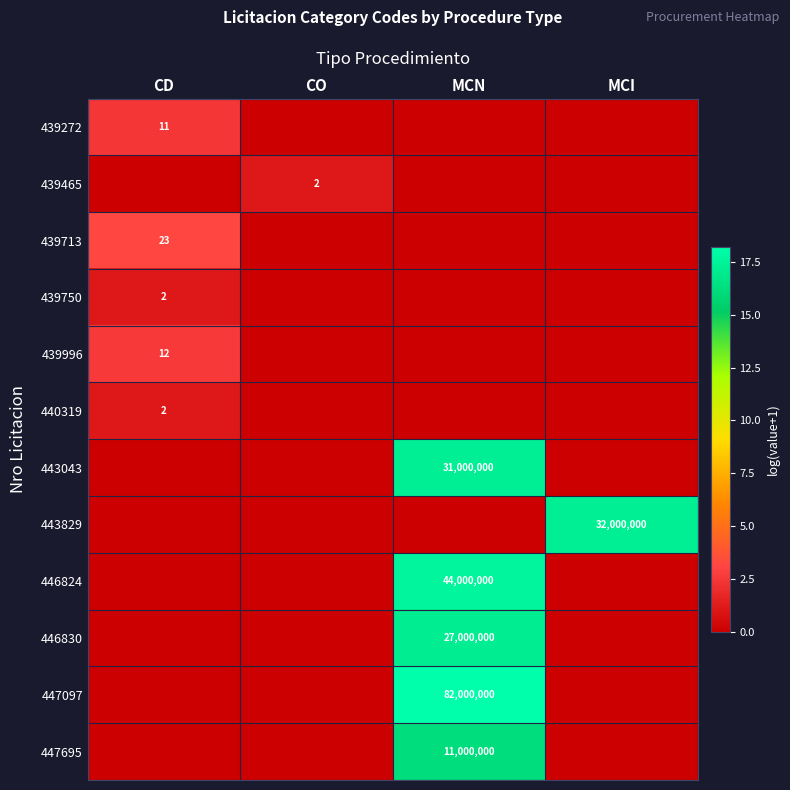

The 439272 series shows 4 at CD. True or false?

False